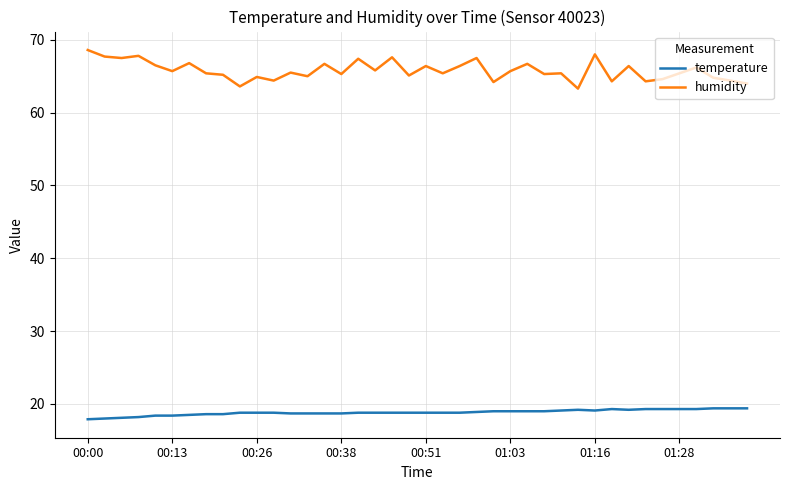

What is the difference between the maximum and minimum values in the temperature series?

1.5